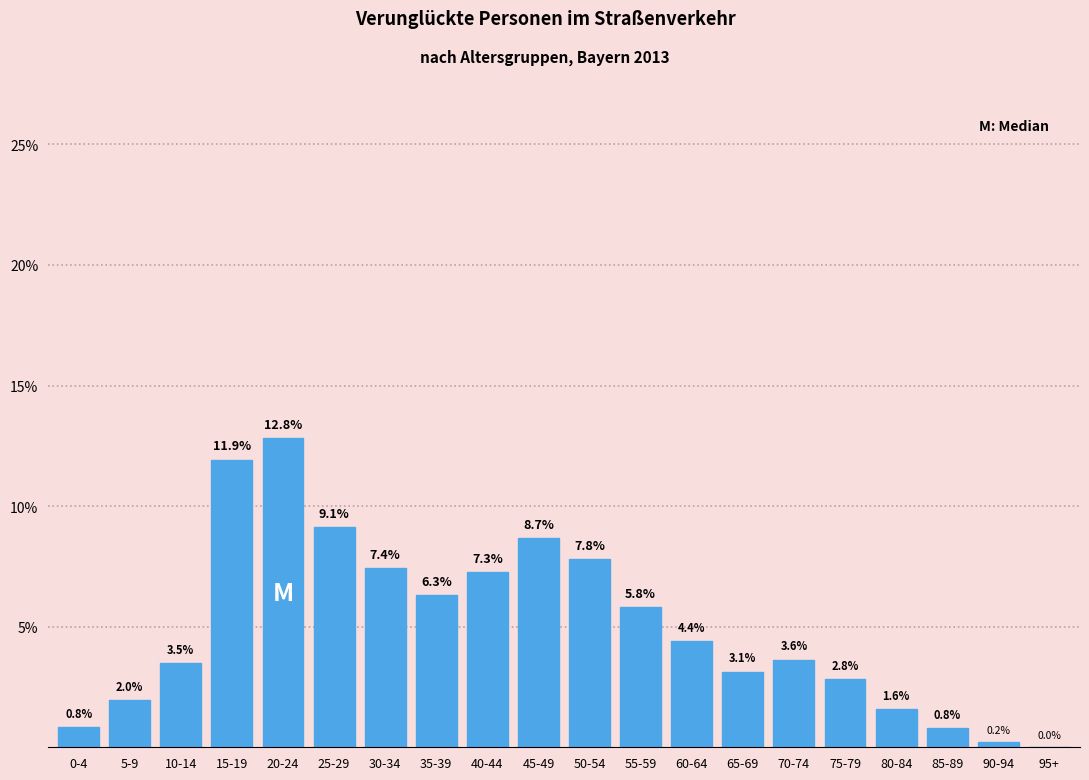

Which has a higher value, 90-94 or 60-64?

60-64